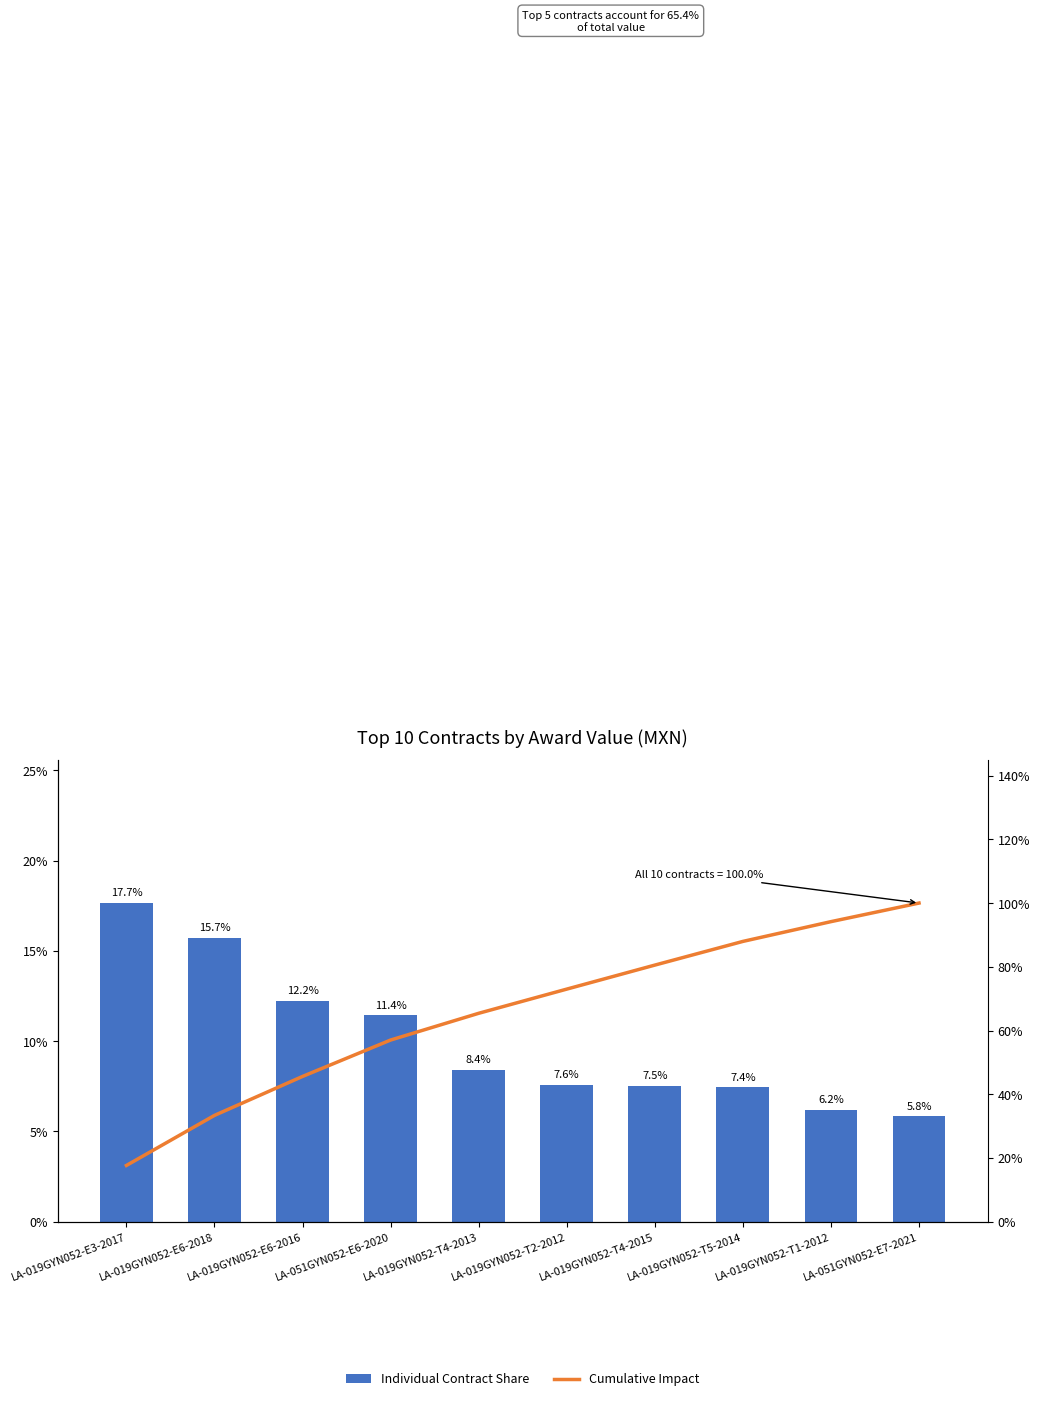

The value of Cumulative Impact at LA-051GYN052-E7-2021 is 100.0. True or false?

True